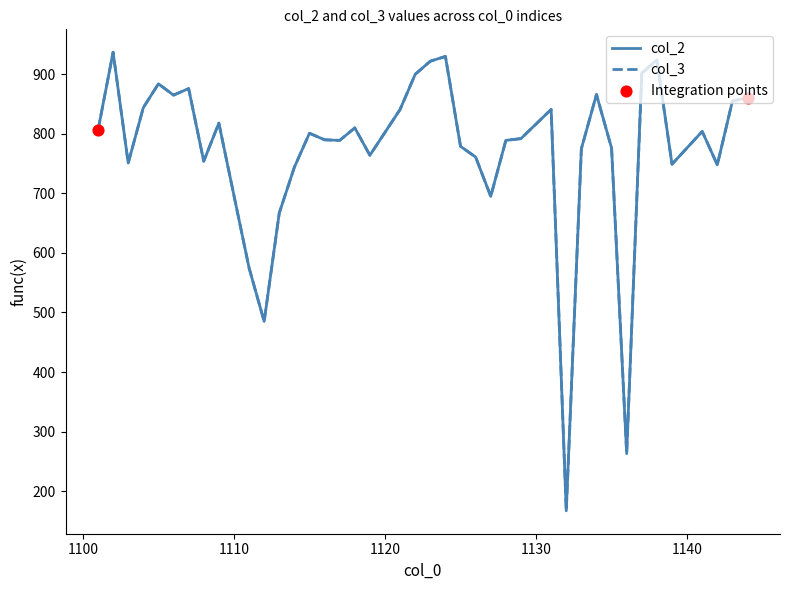

Is this an area chart (filled region under the line)?

No